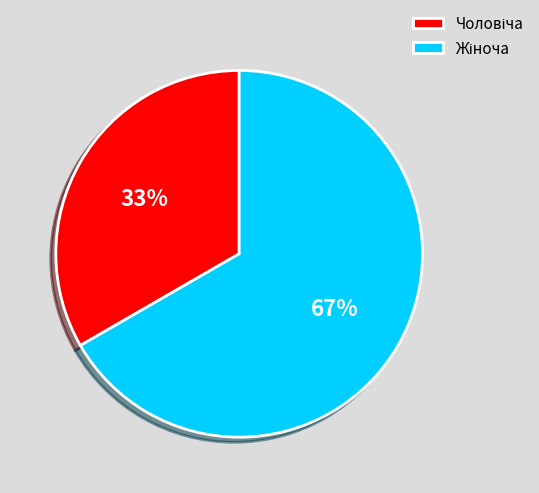

Is there a majority slice in this chart?

Yes